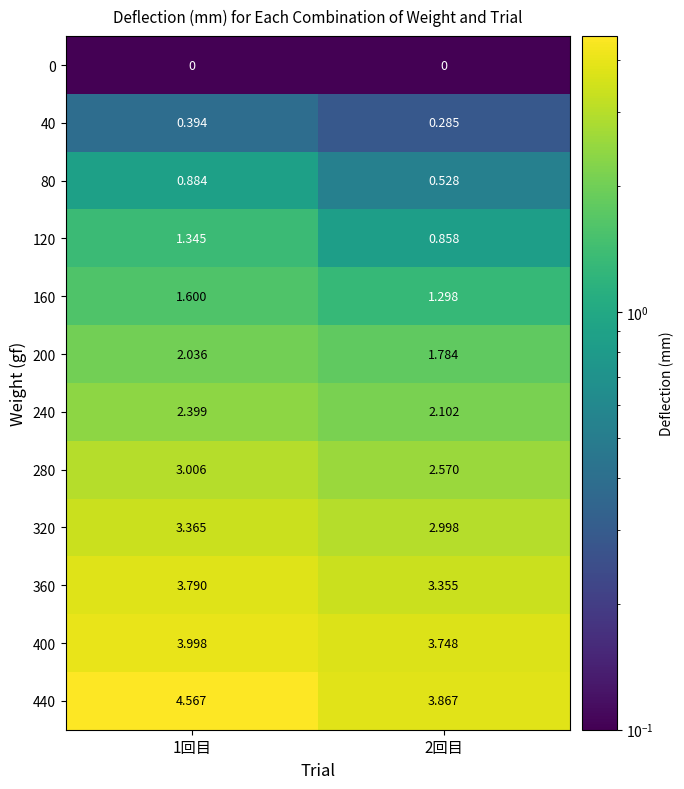

Is the value of 40 at 1回目 greater than the value of 320 at 1回目?

No